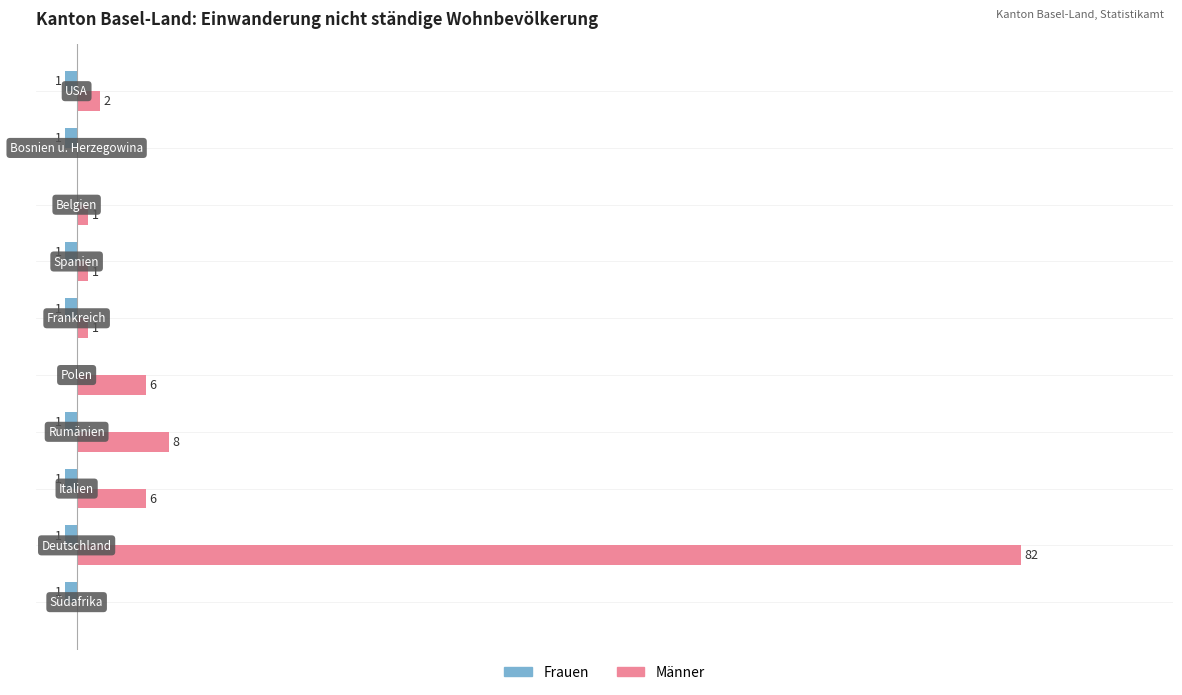

Which series has the largest total across all categories?

Männer